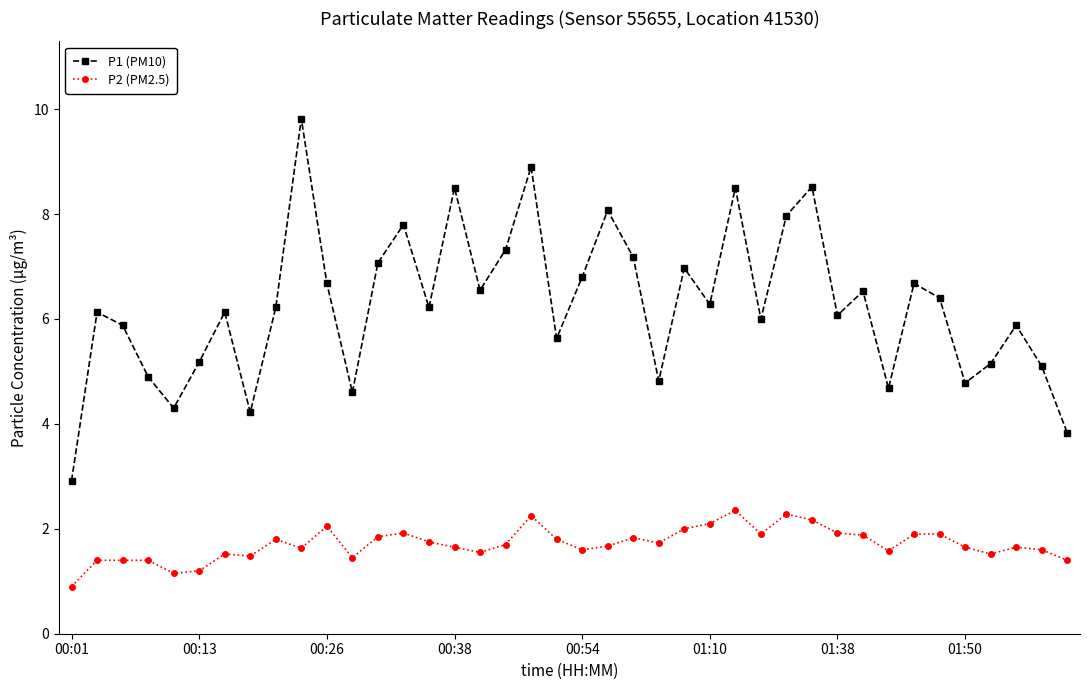

In P1 (PM10), how many points are lower than both neighbors (excluding endpoints)?

12